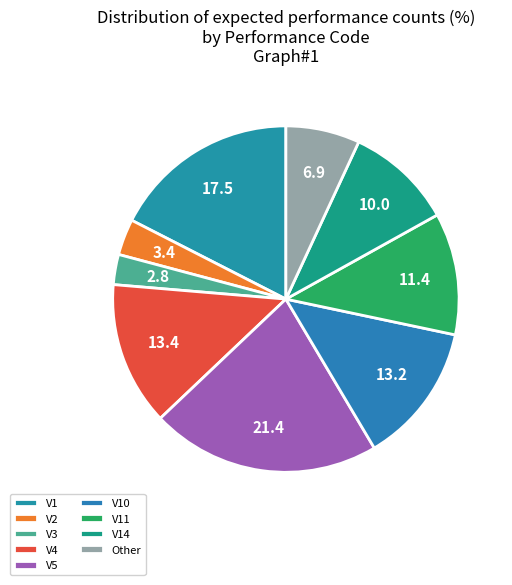

What percentage is NOT represented by V3?

97.2%